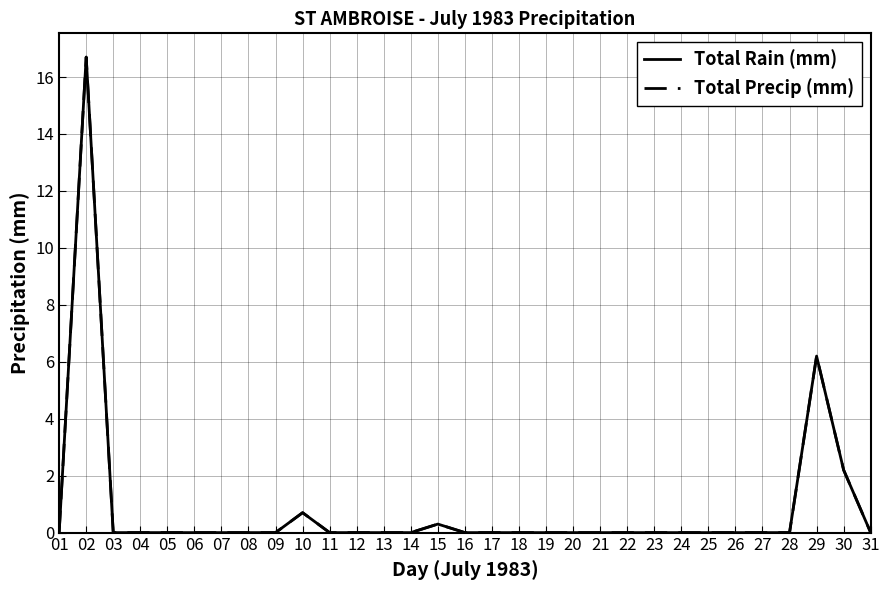

Reading right to left, what are all the values shown in this chart?

Total Rain (mm): 0.0	2.2	6.2	0.0	0.0	0.0	0.0	0.0	0.0	0.0	0.0	0.0	0.0	0.0	0.0	0.0	0.3	0.0	0.0	0.0	0.0	0.7	0.0	0.0	0.0	0.0	0.0	0.0	0.0	16.7	0.0
Total Precip (mm): 0.0	2.2	6.2	0.0	0.0	0.0	0.0	0.0	0.0	0.0	0.0	0.0	0.0	0.0	0.0	0.0	0.3	0.0	0.0	0.0	0.0	0.7	0.0	0.0	0.0	0.0	0.0	0.0	0.0	16.7	0.0